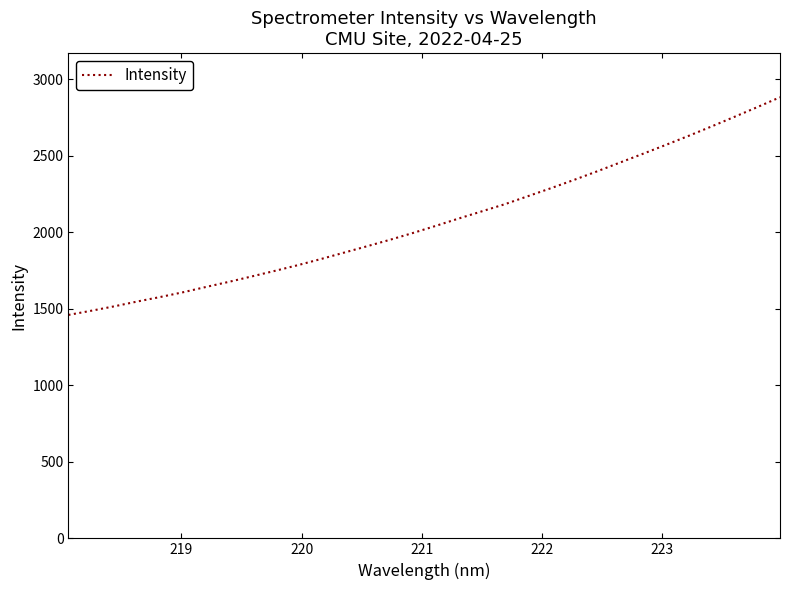

Reading right to left, what are all the values shown in this chart?

2881.1	2815.9	2752.2	2689.5	2628.0	2568.6	2510.5	2453.3	2395.7	2340.2	2286.5	2234.5	2182.3	2135.9	2089.4	2041.3	1994.7	1950.2	1907.9	1866.3	1824.8	1784.9	1747.6	1711.5	1675.9	1642.4	1607.8	1576.5	1547.0	1515.7	1486.9	1459.3